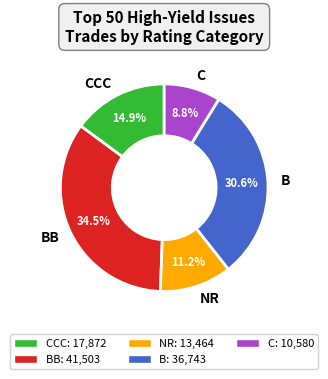

What is the ratio of the value at CCC to the value at NR?

1.3